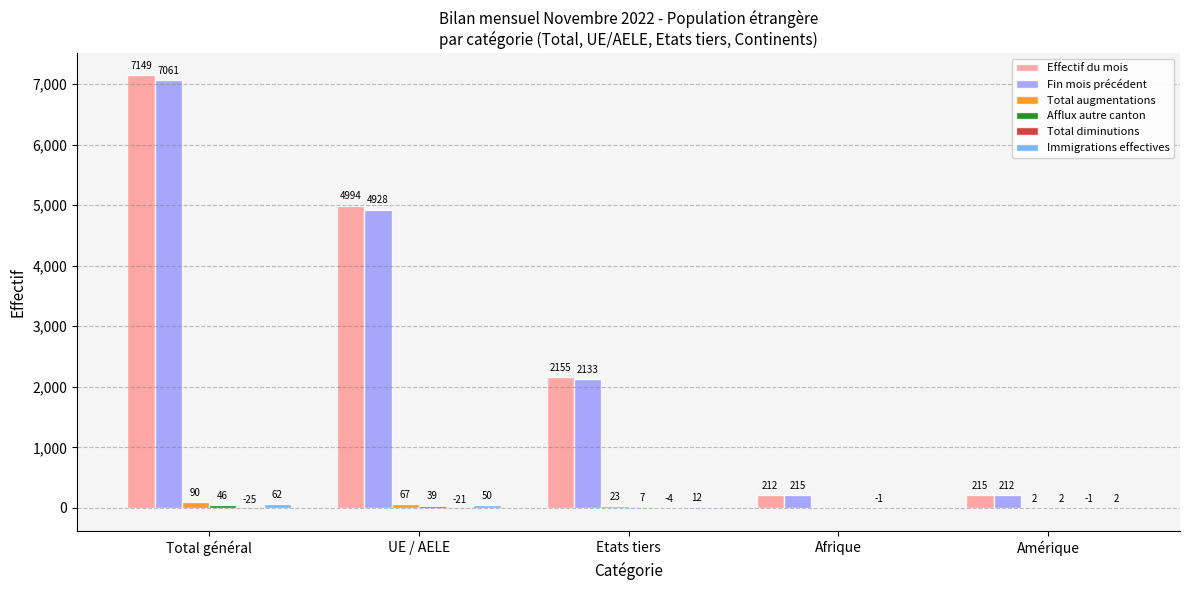

The Fin mois précédent series shows 2437 at Total général. True or false?

False